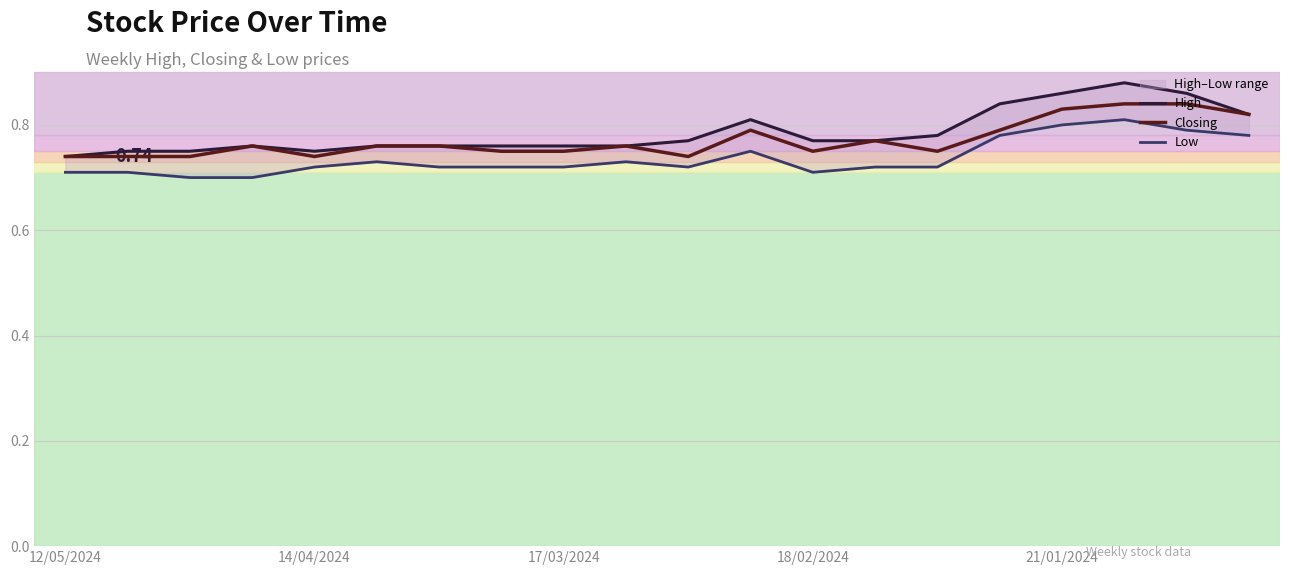

Does the chart display data point markers on the line(s)?

No